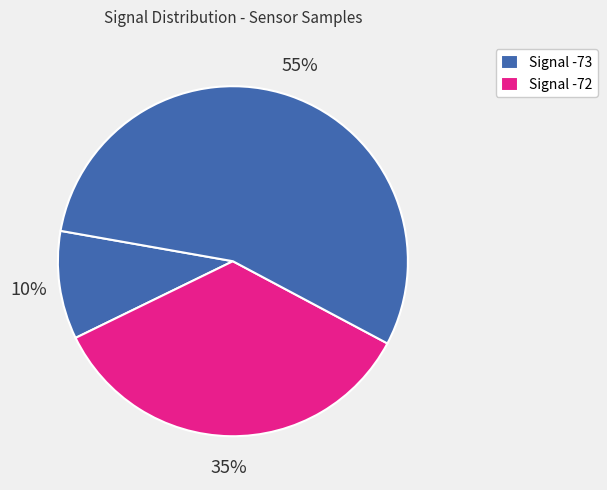

Count the number of slices in the pie.

3